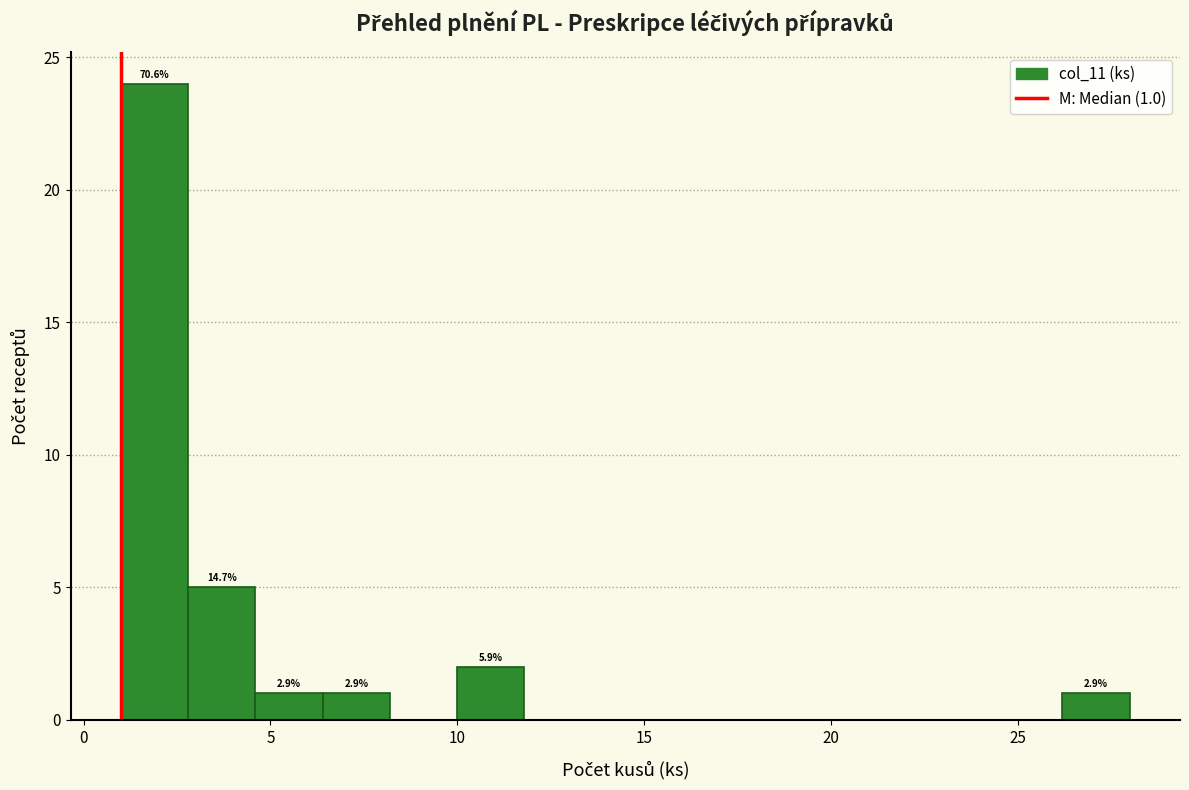

Around what value on the x-axis is the tallest bar? Give the approximate position of its centre, as read against the axis.

2.0